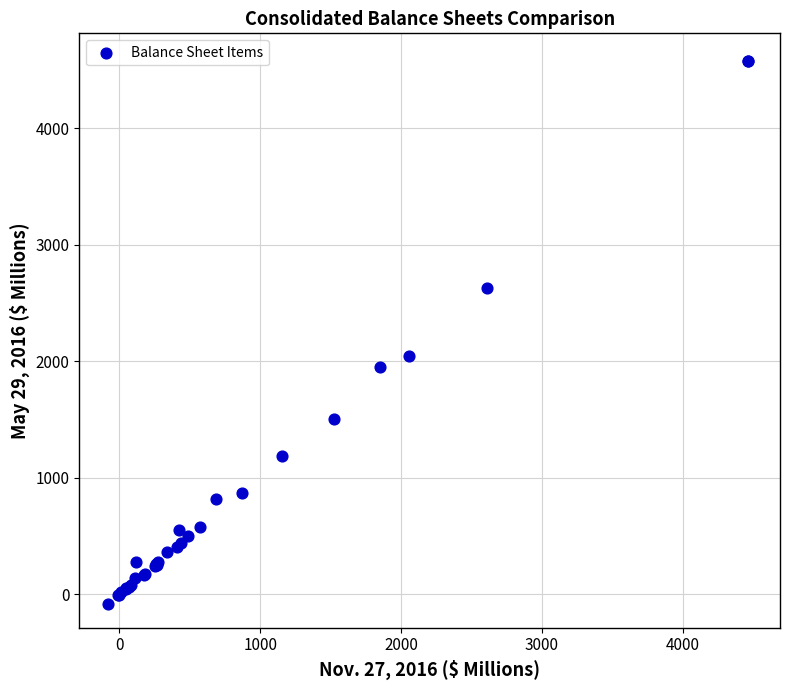

What Y value in the scatter plot is closest to 2247?

2041.6